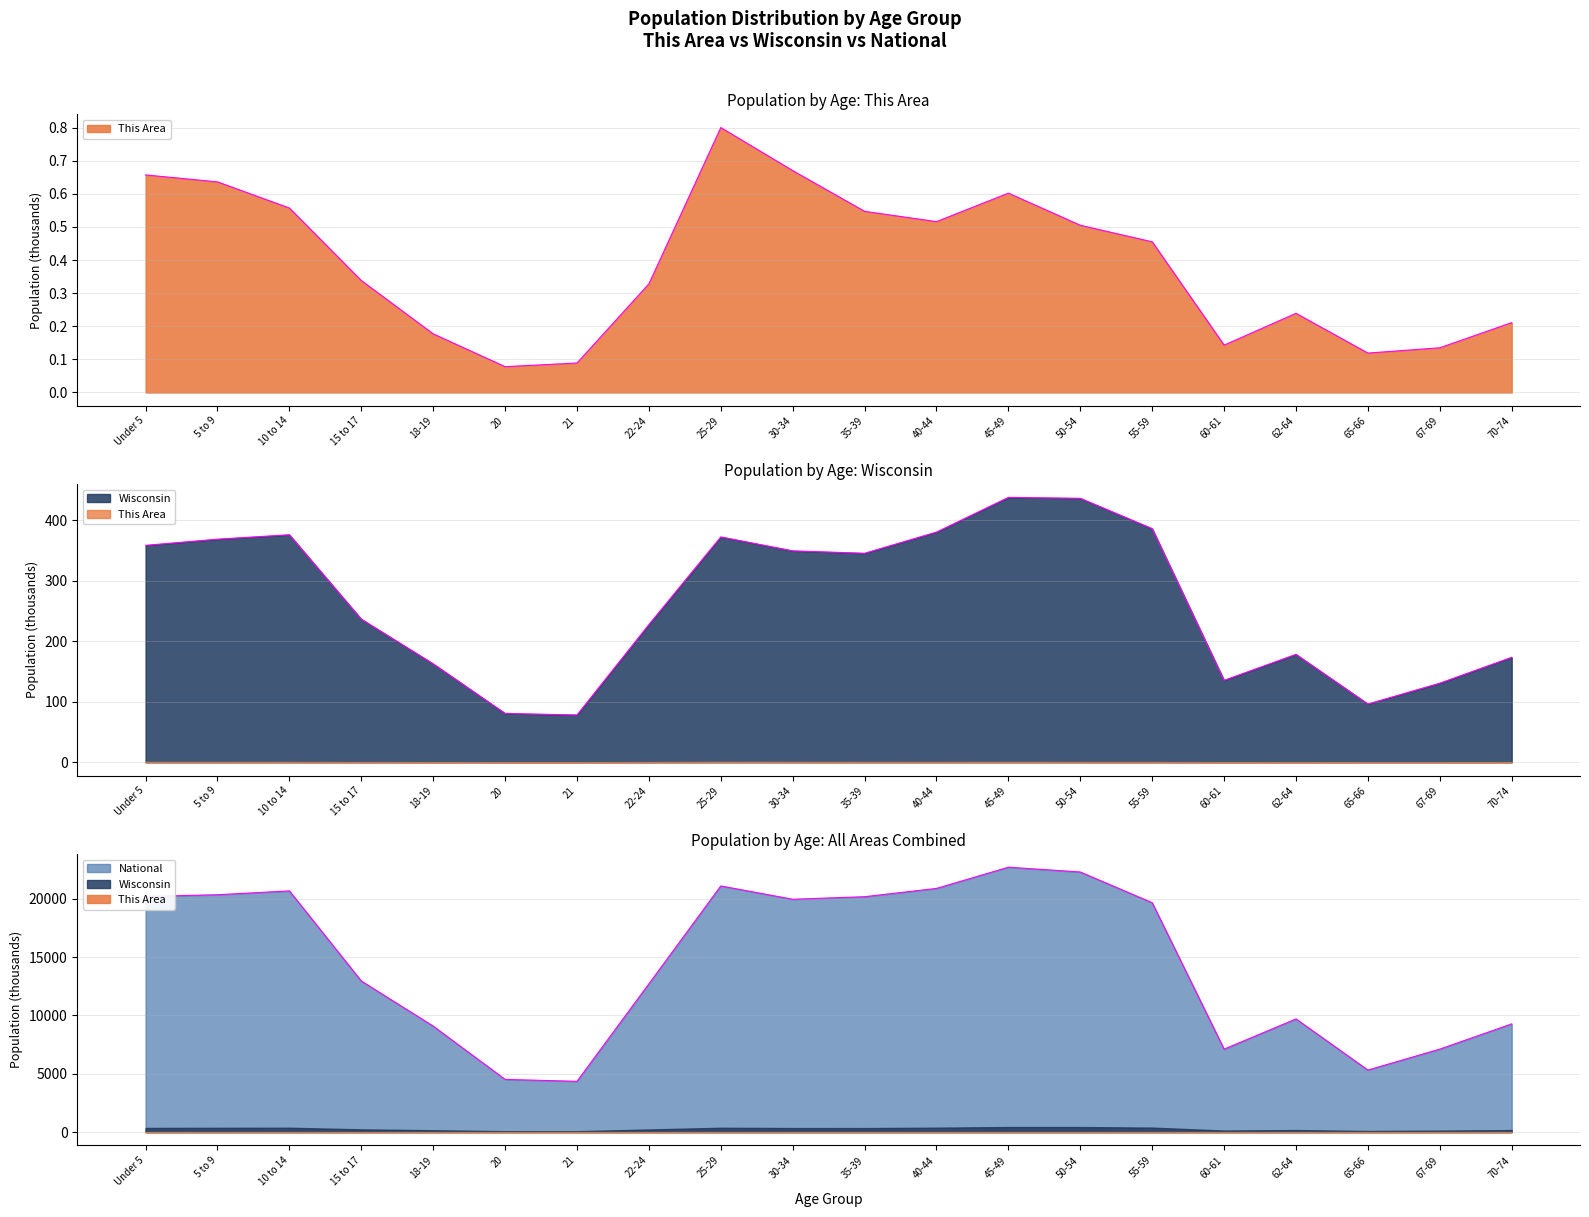

How many interior local valleys does the National series have?

4